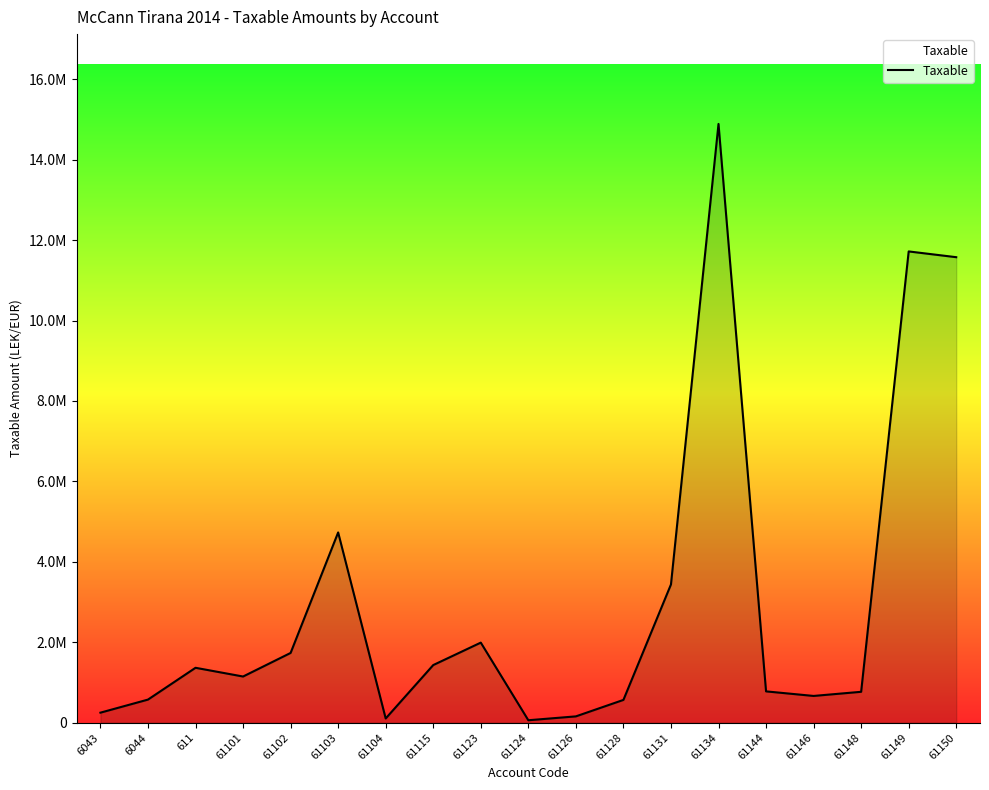

What is the change in value from 61115 to 61149?

+10284123.4